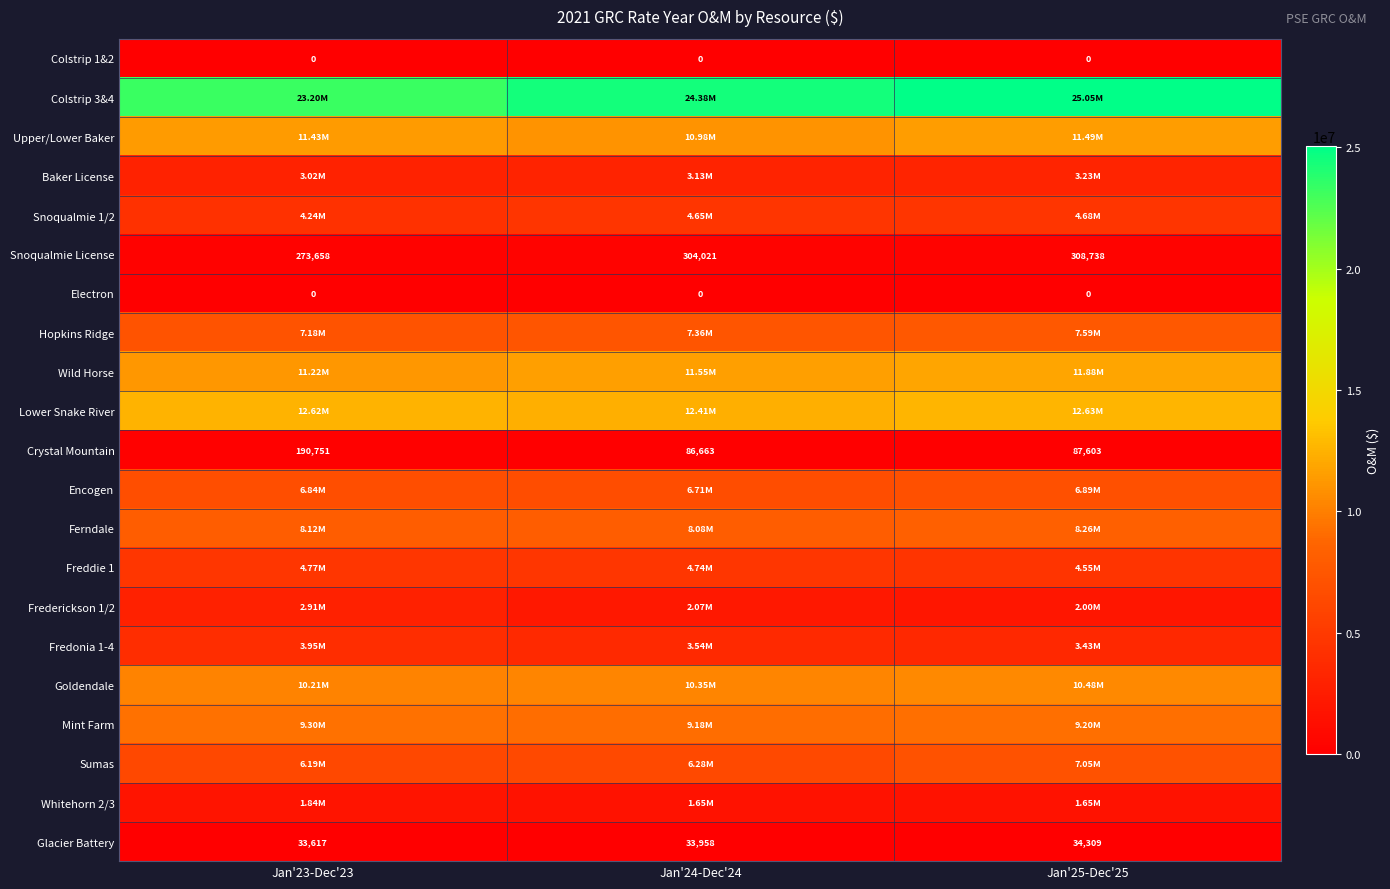

The value of Baker License at Jan'24-Dec'24 is 1310224.2. True or false?

False